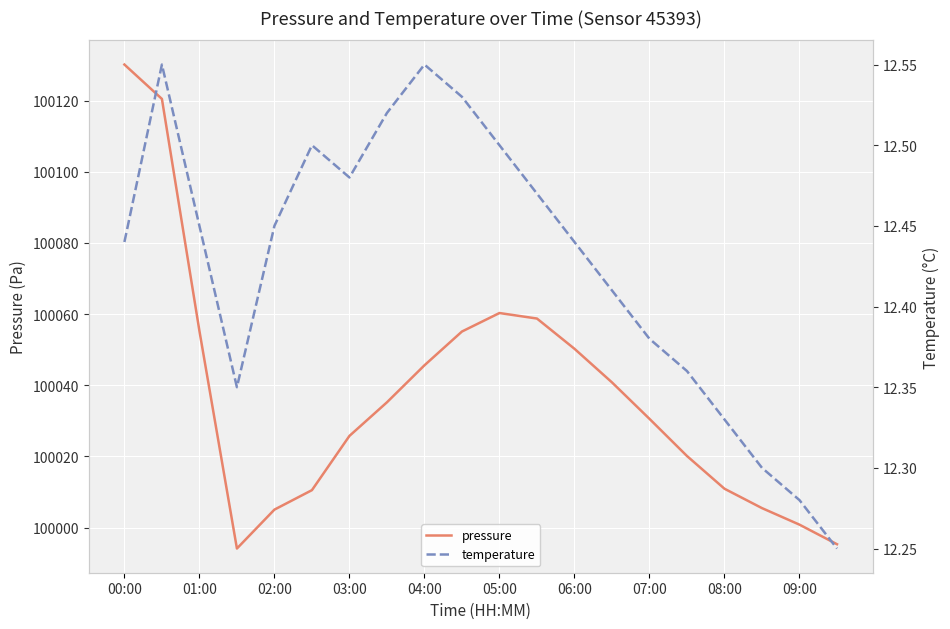

At which category does the chart reach its peak across all series?

00:00